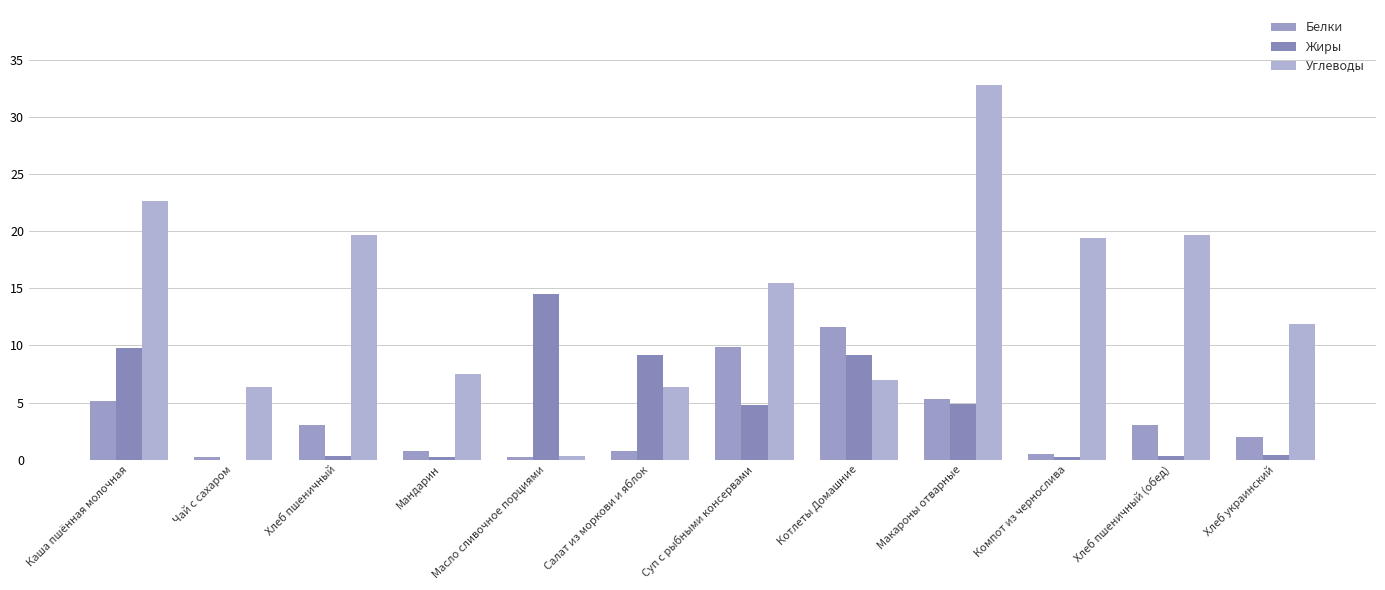

Which category has the highest value in the Углеводы series?

Макароны отварные